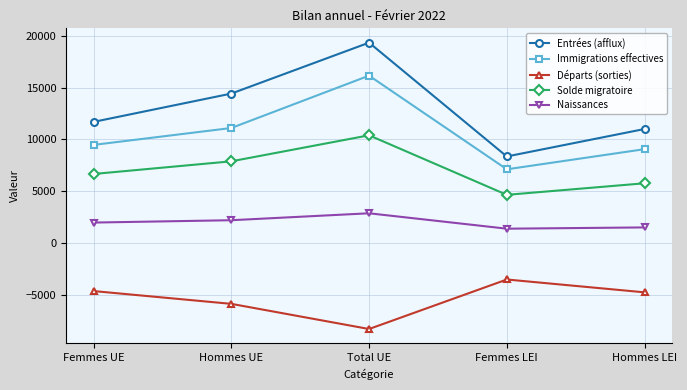

Where is the first local minimum for Départs (sorties)?

Total UE